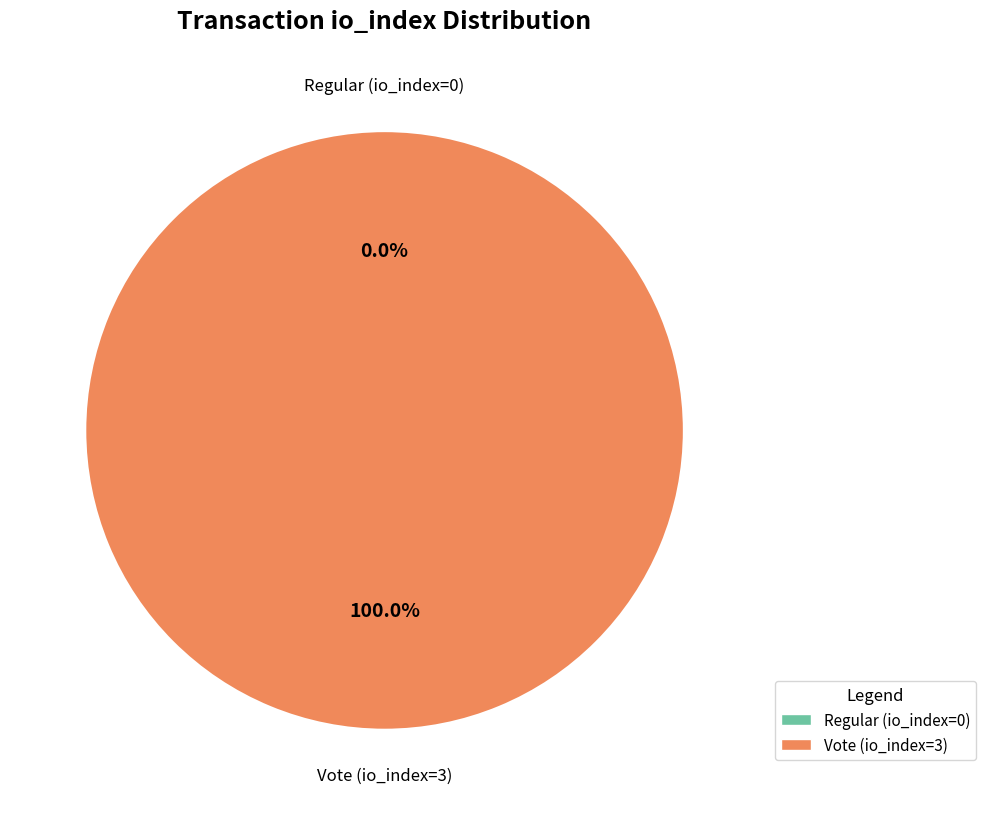

To the nearest percent, what is the average slice percentage?

50%